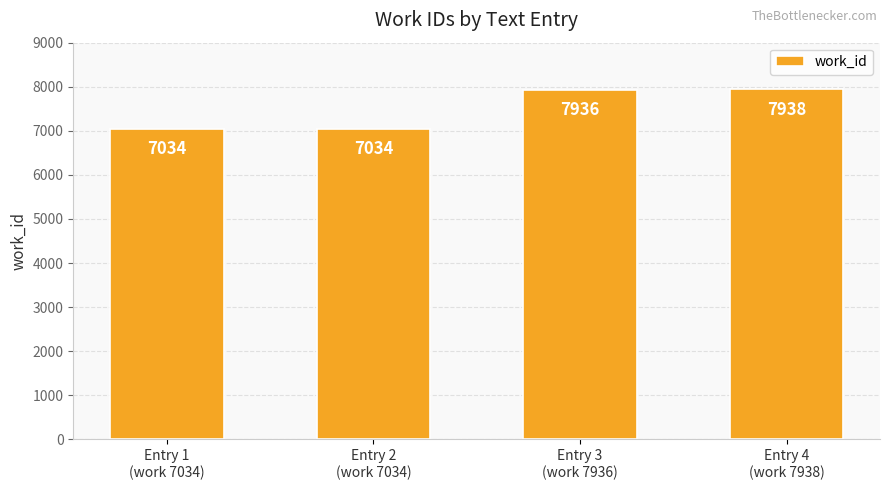

Reading left to right, what are all the values shown in this chart?

7034	7034	7936	7938